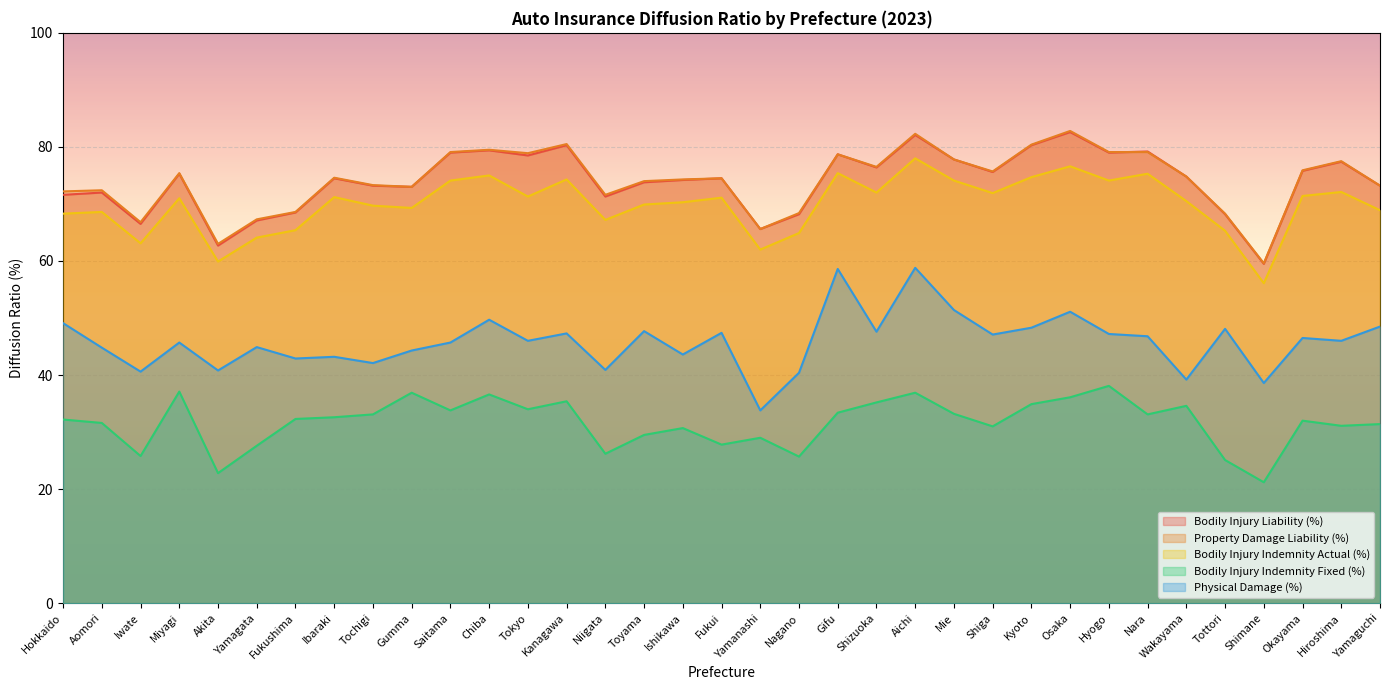

What is the label of the 33rd point from the right?

Iwate